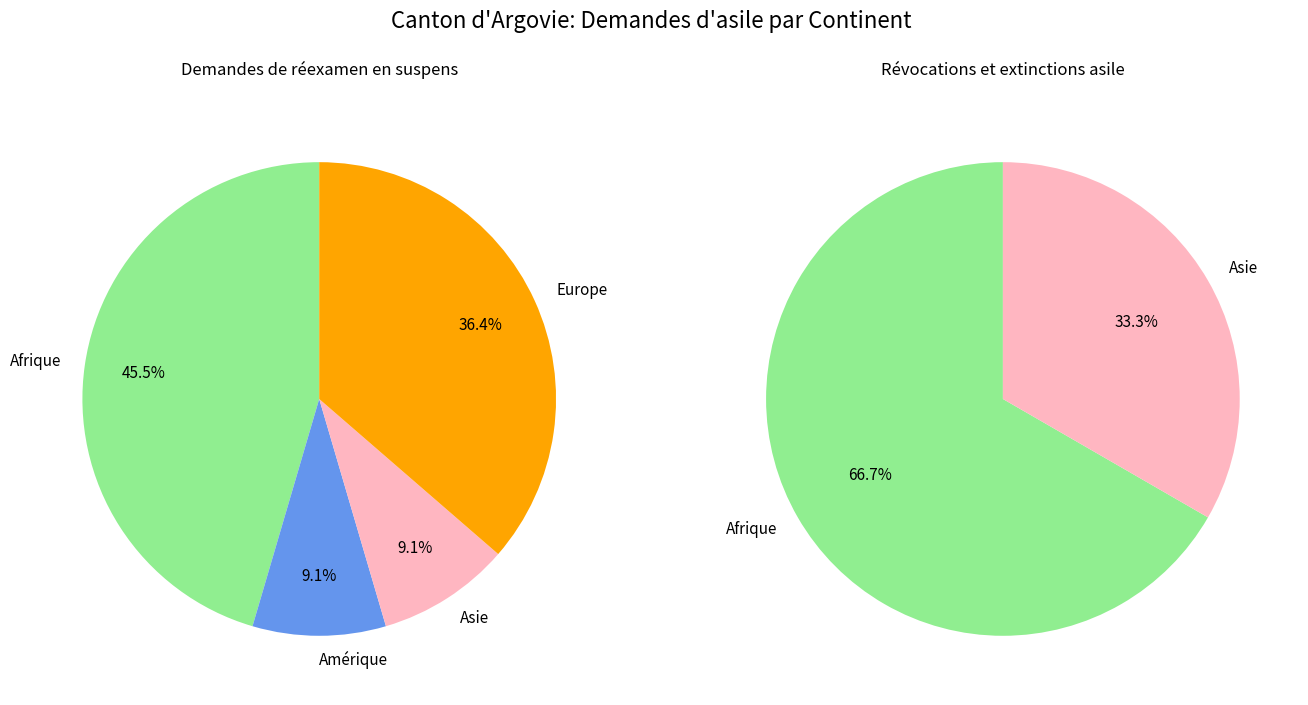

Is it true that Amérique is 0% of the pie?

True